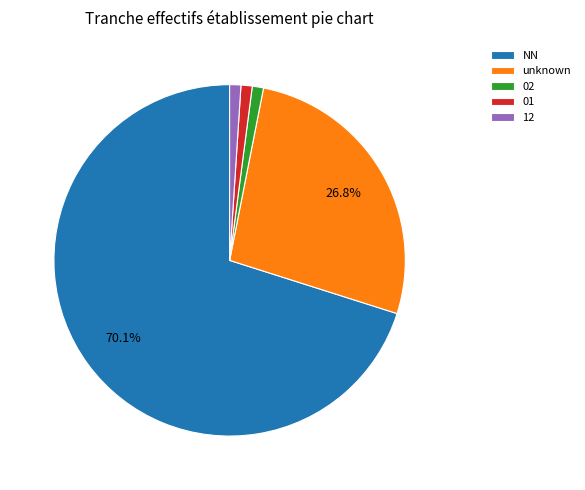

Which category has the biggest portion of the pie?

NN